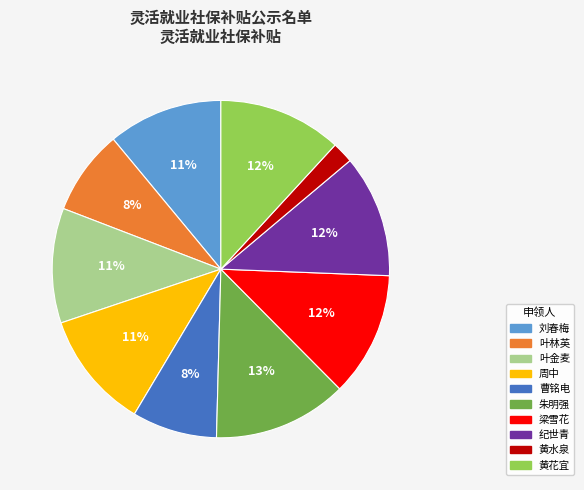

Is there any slice that represents more than half of the pie?

No